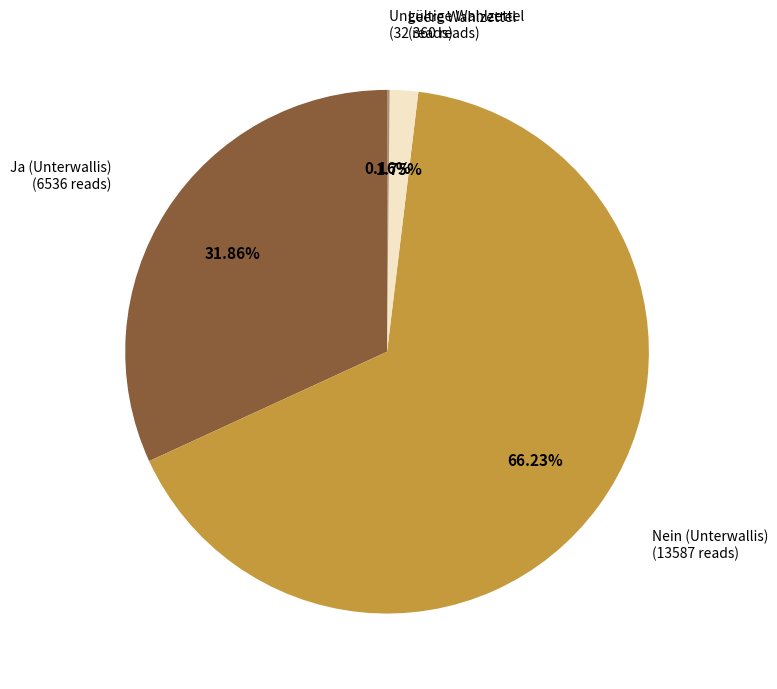

Which category has the biggest portion of the pie?

Nein (Unterwallis)